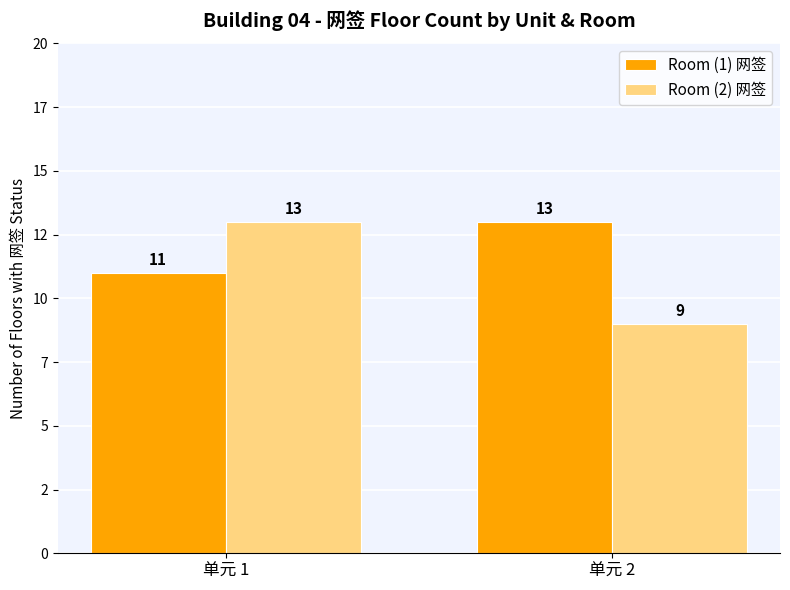

What is the value of the Room (1) 网签 bar at the 2nd from the left?

13